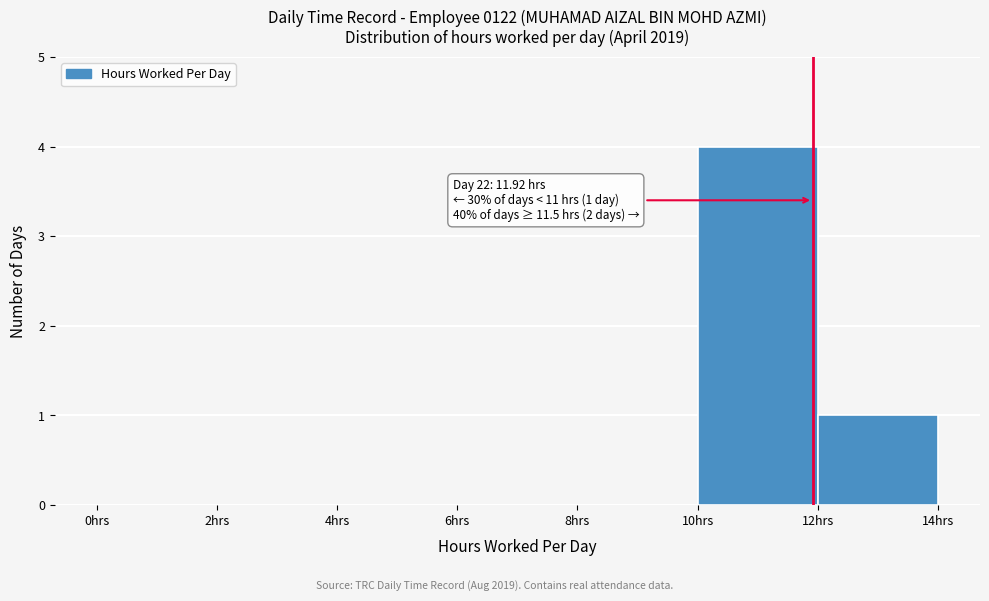

Which range on the x-axis has the tallest bar?

10 to 12